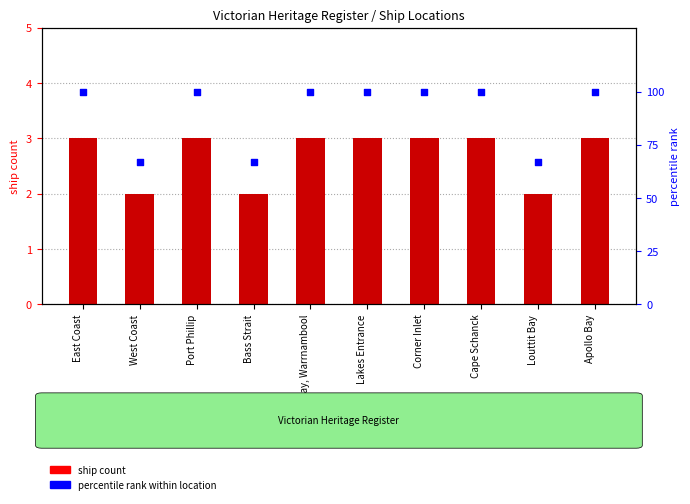

At which category is the sum across all series the highest?

East Coast